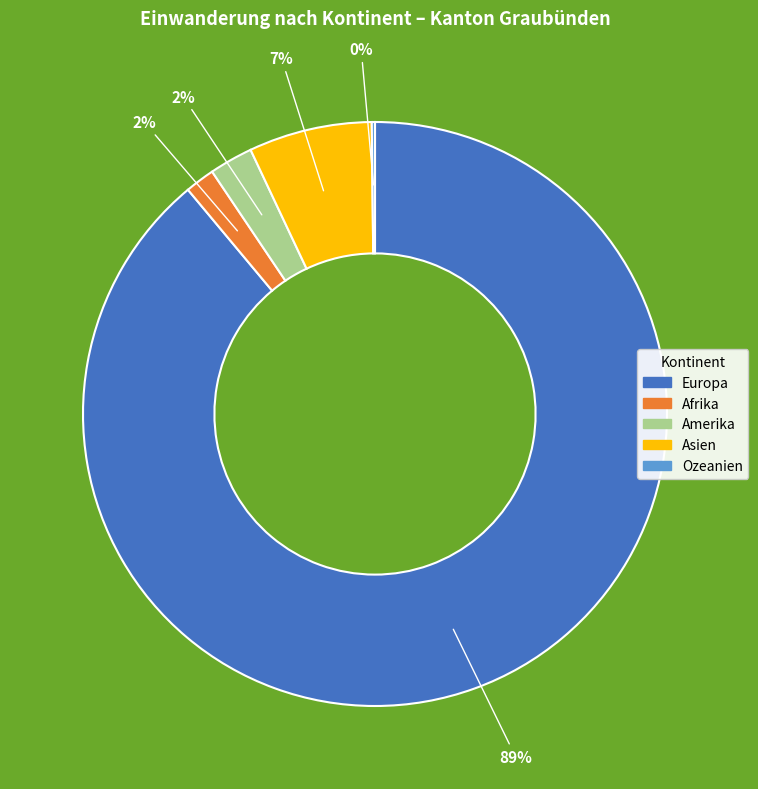

Does any single category account for the majority?

Yes